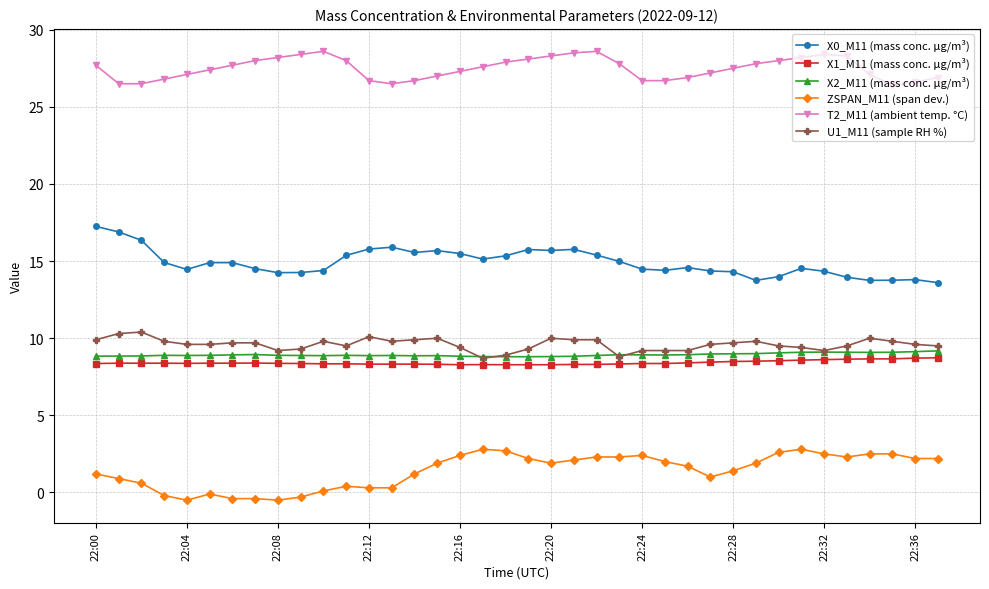

True or false: X0_M11 (mass conc. μg/m³) and T2_M11 (ambient temp. °C) intersect in this chart.

False